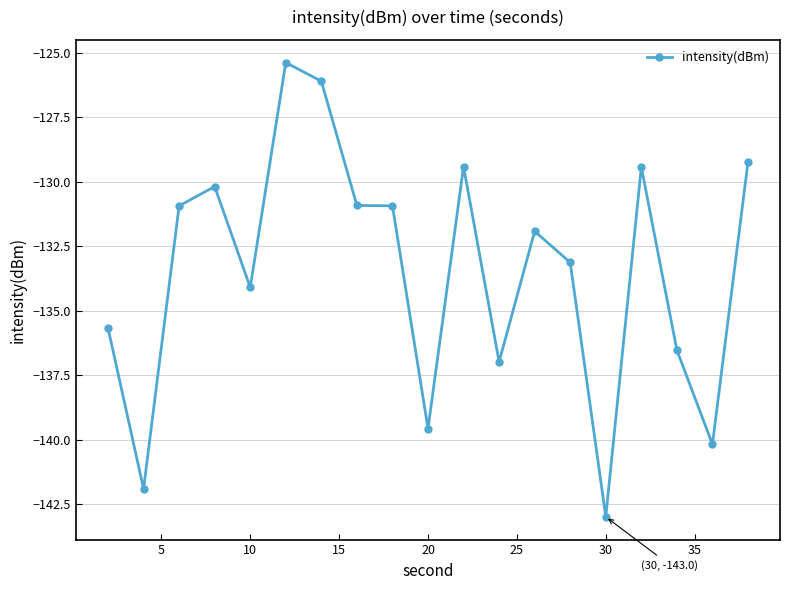

What is the value of the 5th point from the left?

-134.1